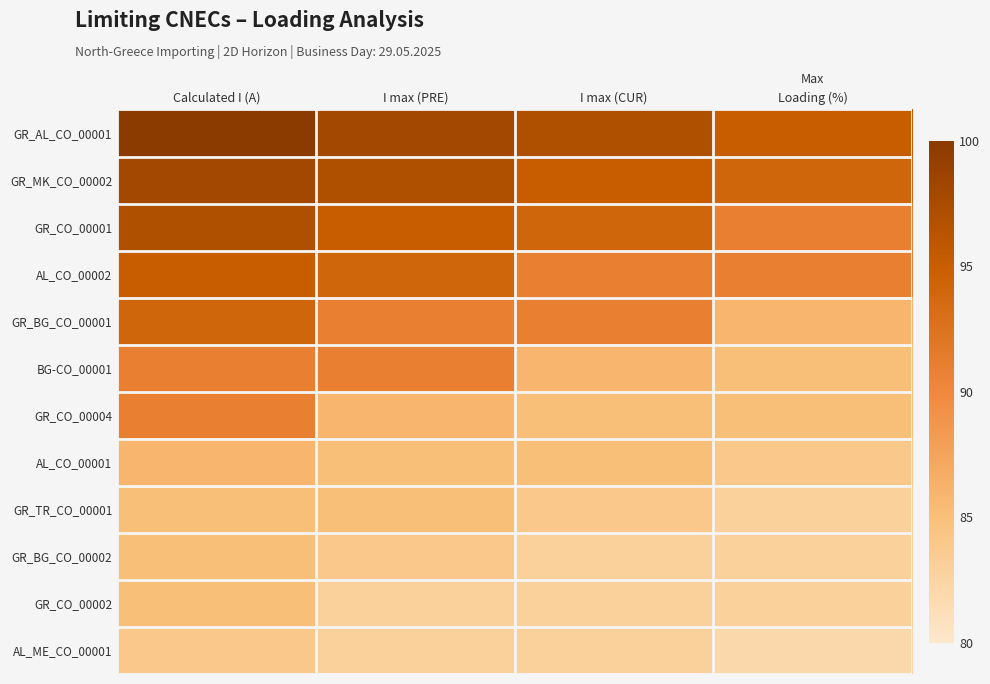

Which has a higher value, Calculated I (A) or I max (PRE)?

Calculated I (A)